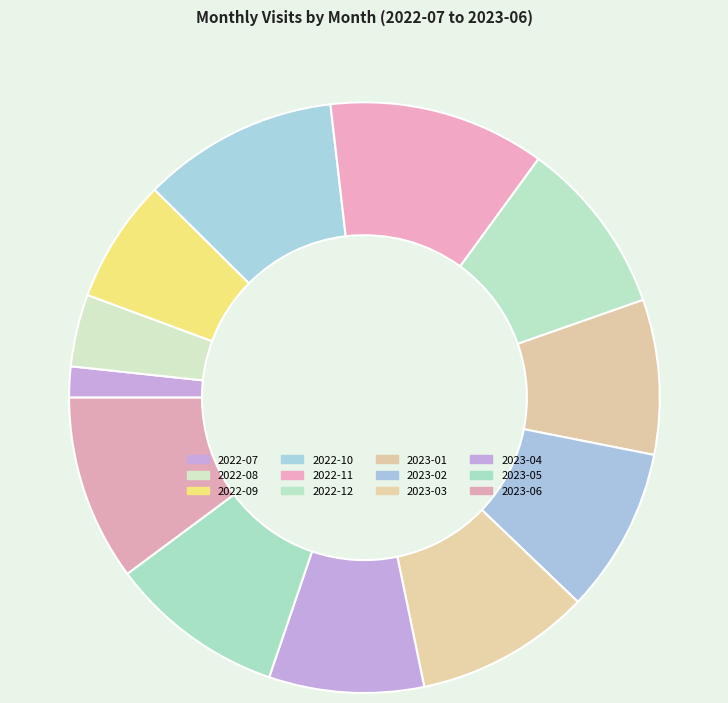

To the nearest percent, what portion does 2022-11 represent?

12%